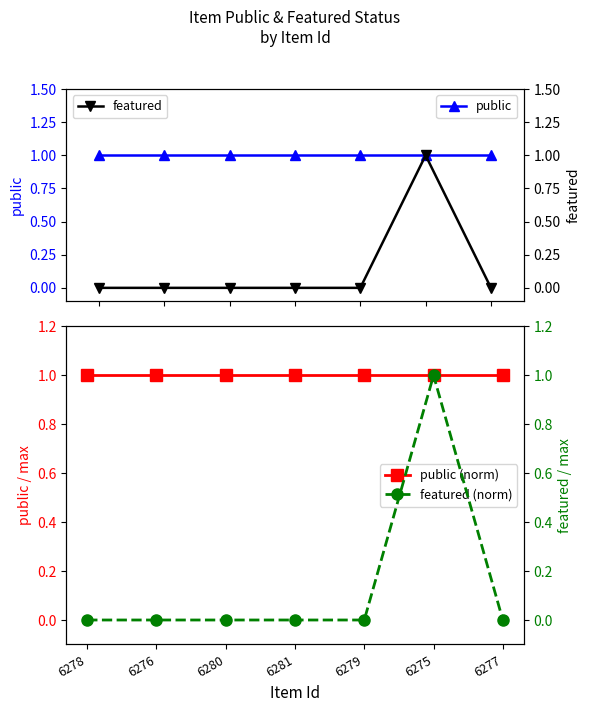

At which category is the sum across all series the highest?

6275